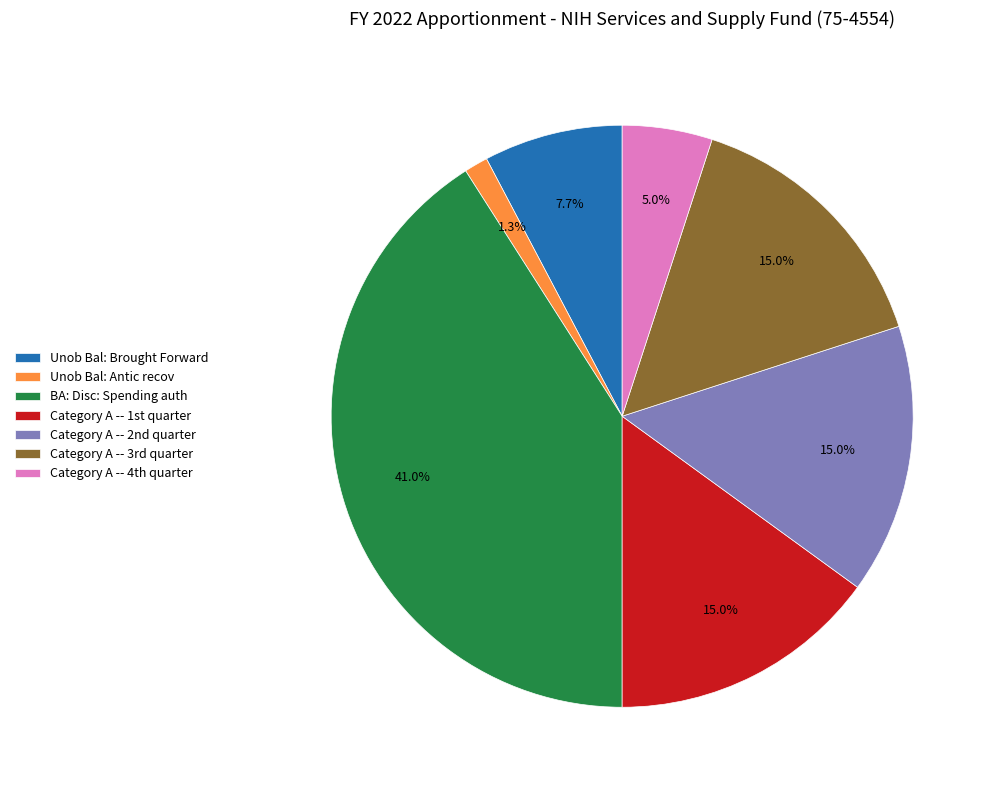

Which slice is the largest?

BA: Disc: Spending auth